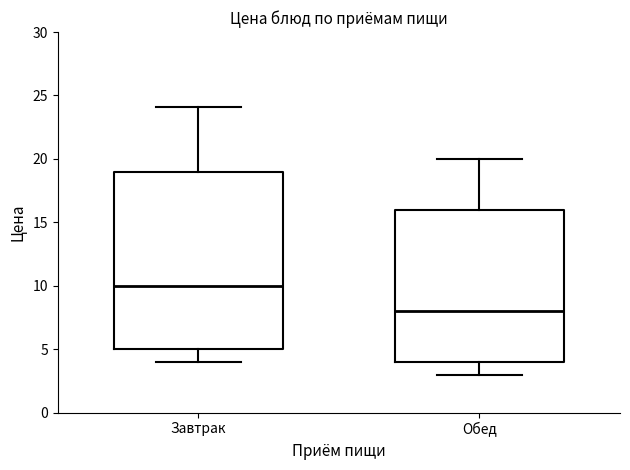

Reading left to right, transcribe this box plot: for each box, give where its median line is, the range the box spans, and where its two whiskers end, as read against the y-axis. The values are not printed on the chart, so give them approximately, as read against the axis.

Завтрак: median 10, box 5 to 19, whiskers 4 to 24
Обед: median 8, box 4 to 16, whiskers 3 to 20